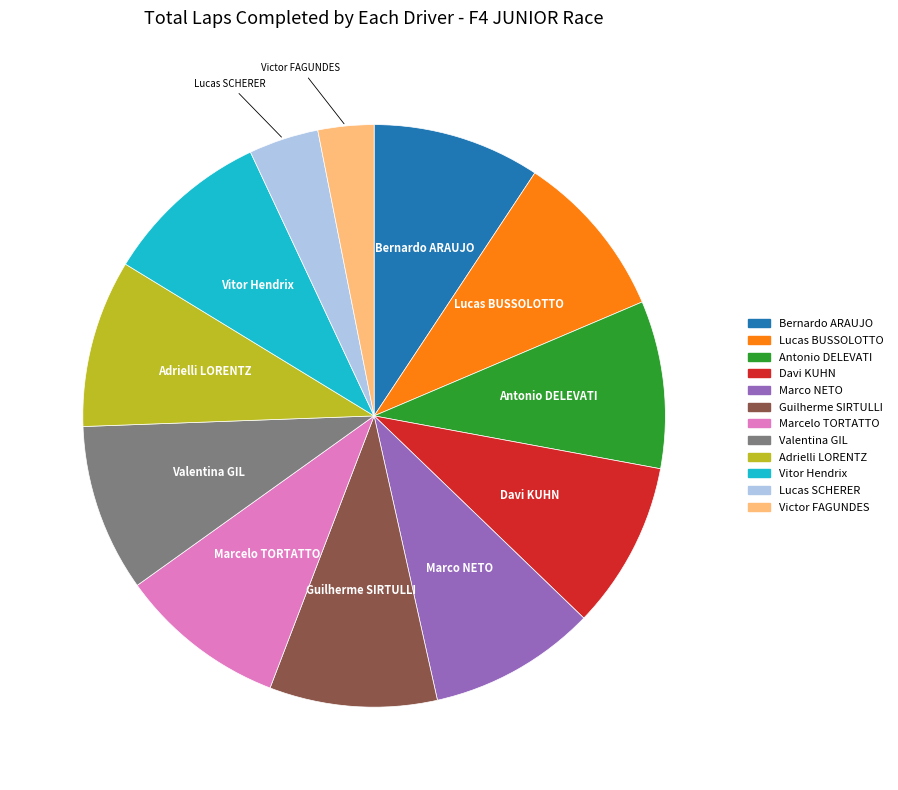

The Marco NETO slice represents 9% of the pie. True or false?

True